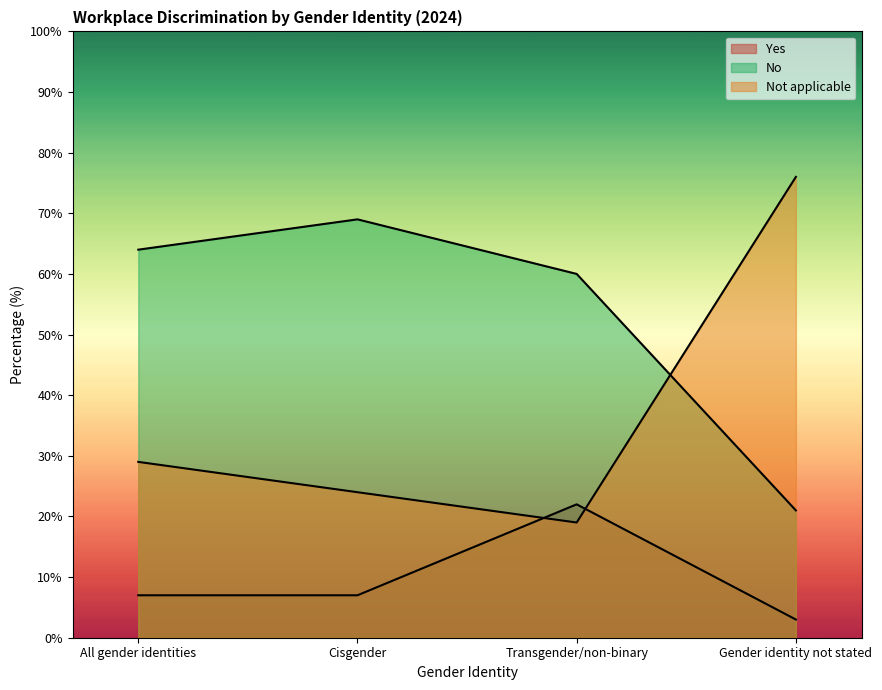

How many lines are shown in the chart?

3